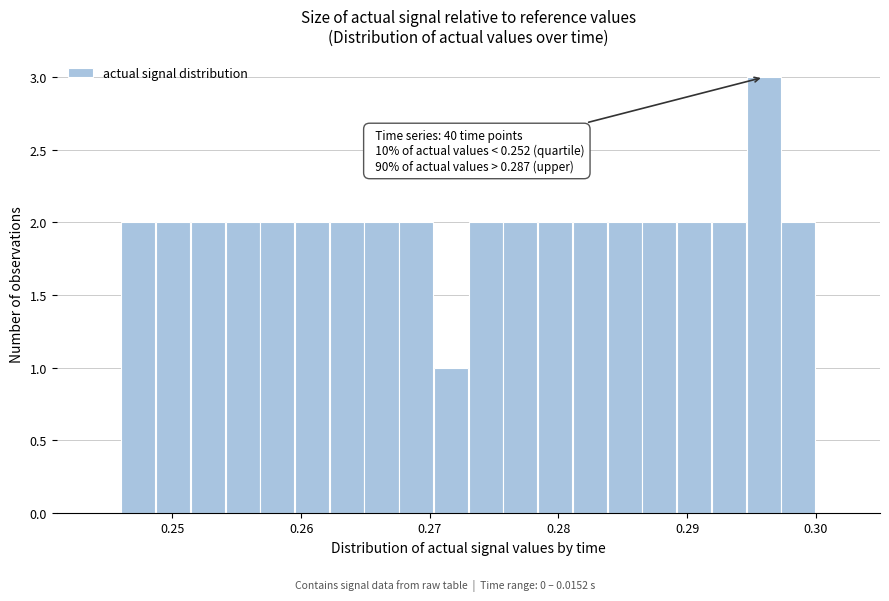

Read against the x-axis, roughly where is the centre of the tallest bar?

0.296